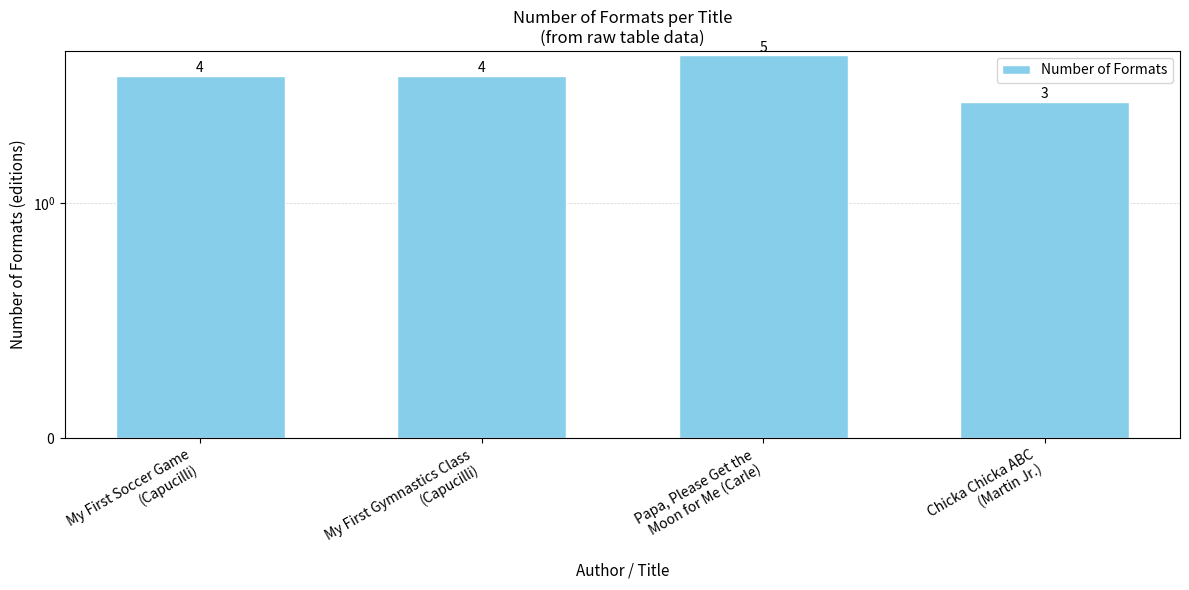

Between Chicka Chicka ABC
(Martin Jr.) and Papa, Please Get the
Moon for Me (Carle), which is larger?

Papa, Please Get the
Moon for Me (Carle)